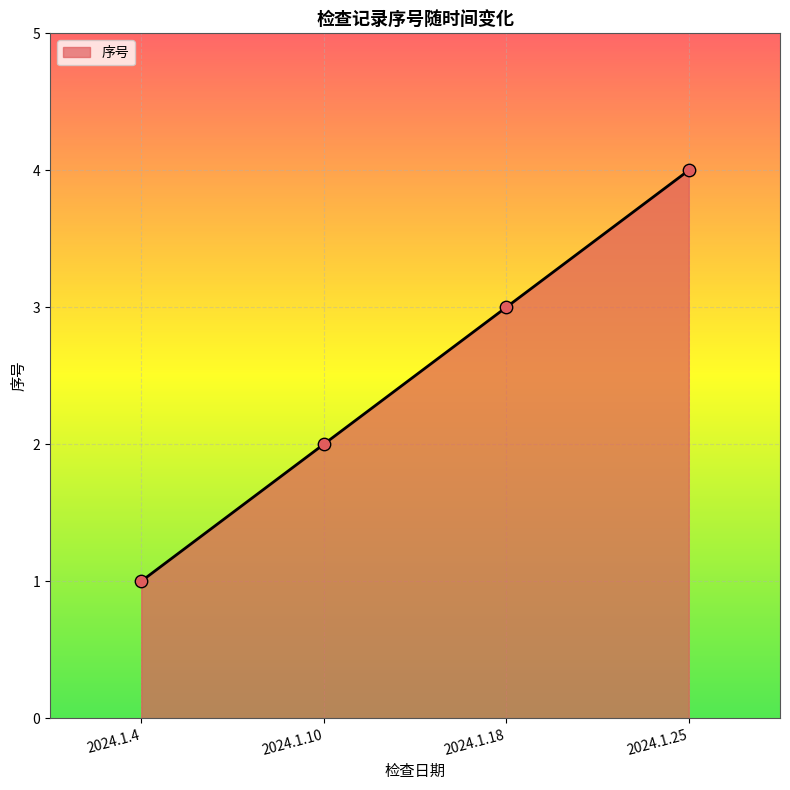

What is the change in value from 2024.1.10 to 2024.1.25?

+2